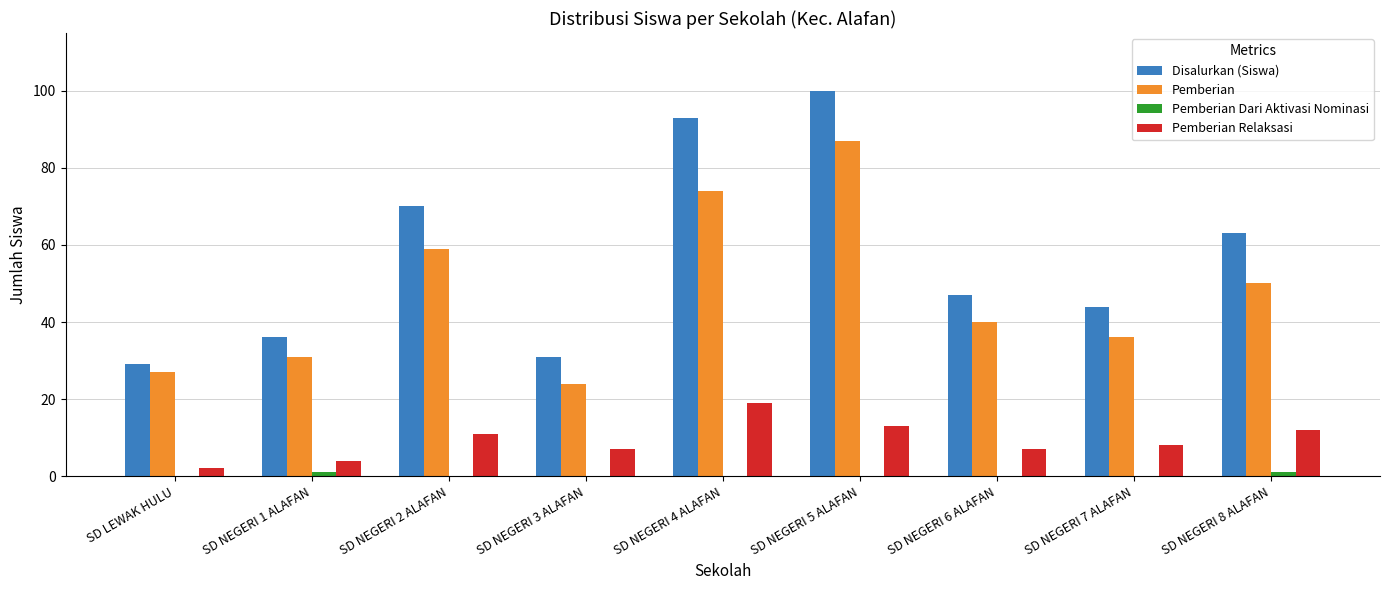

How many distinct data groups are displayed?

4